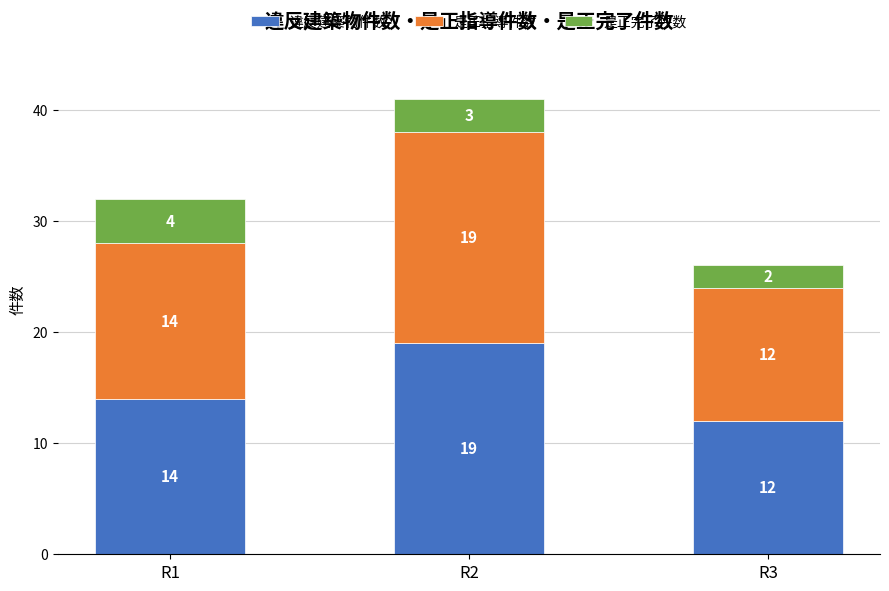

True or false: 違反建築物件数 has a value of 14 at R1.

True